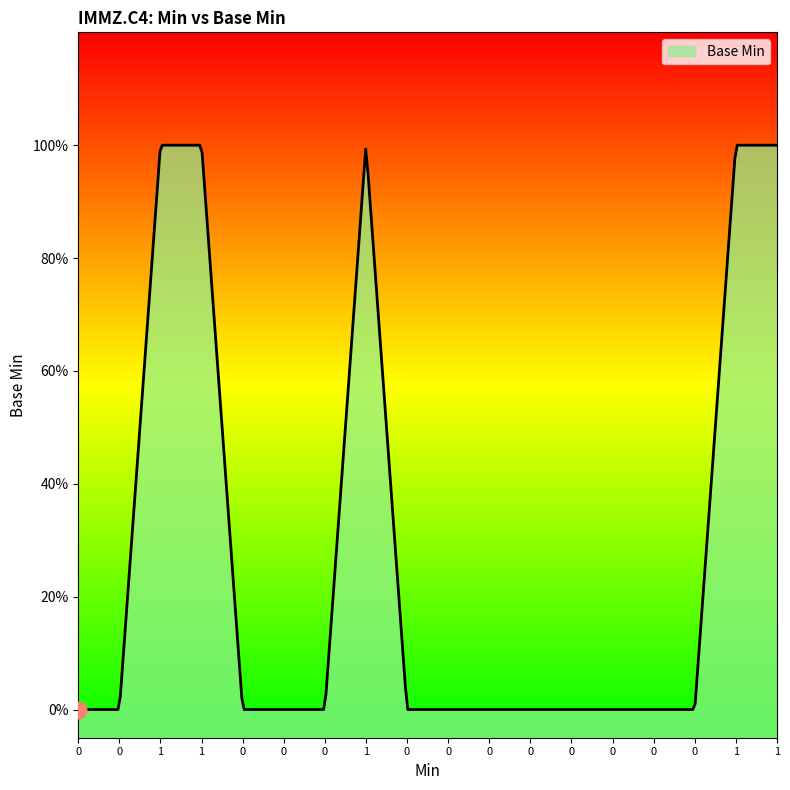

What is the maximum value shown in the chart?

1